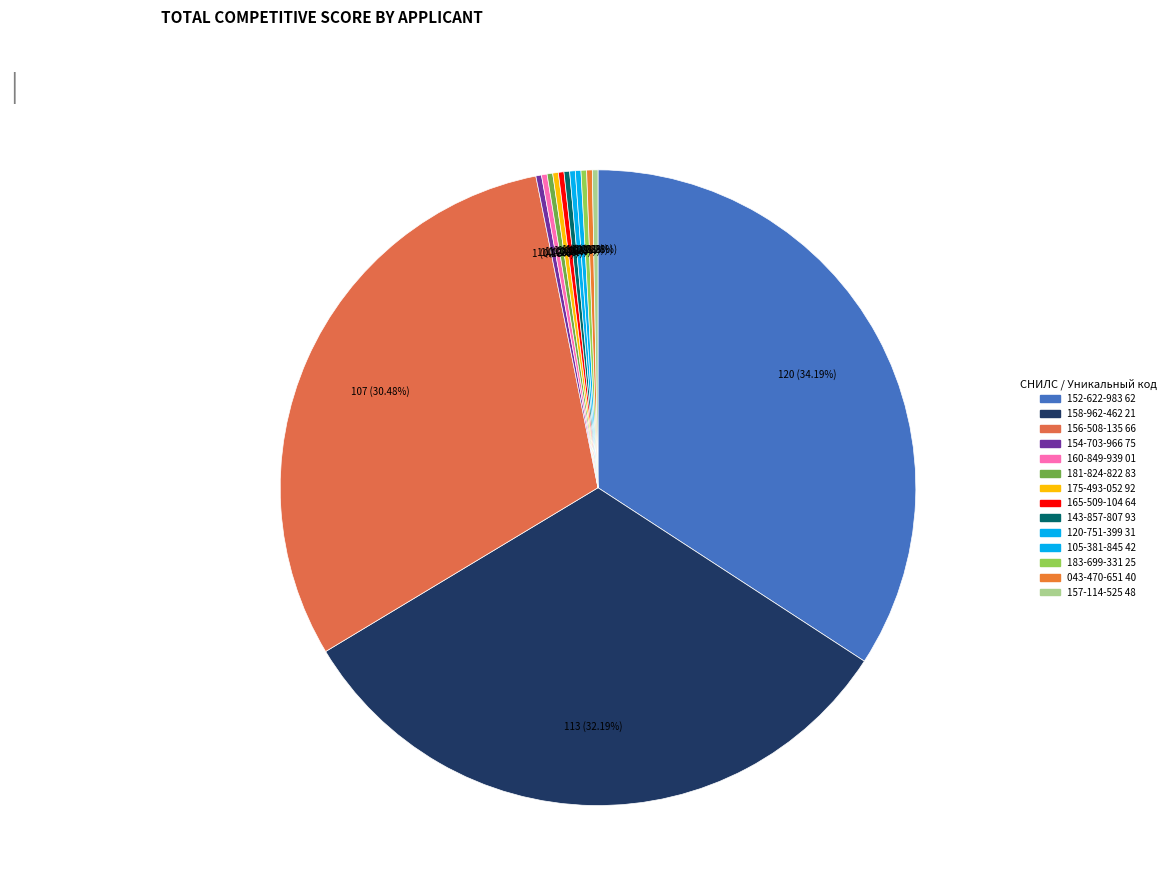

How many slices are in this pie chart?

14